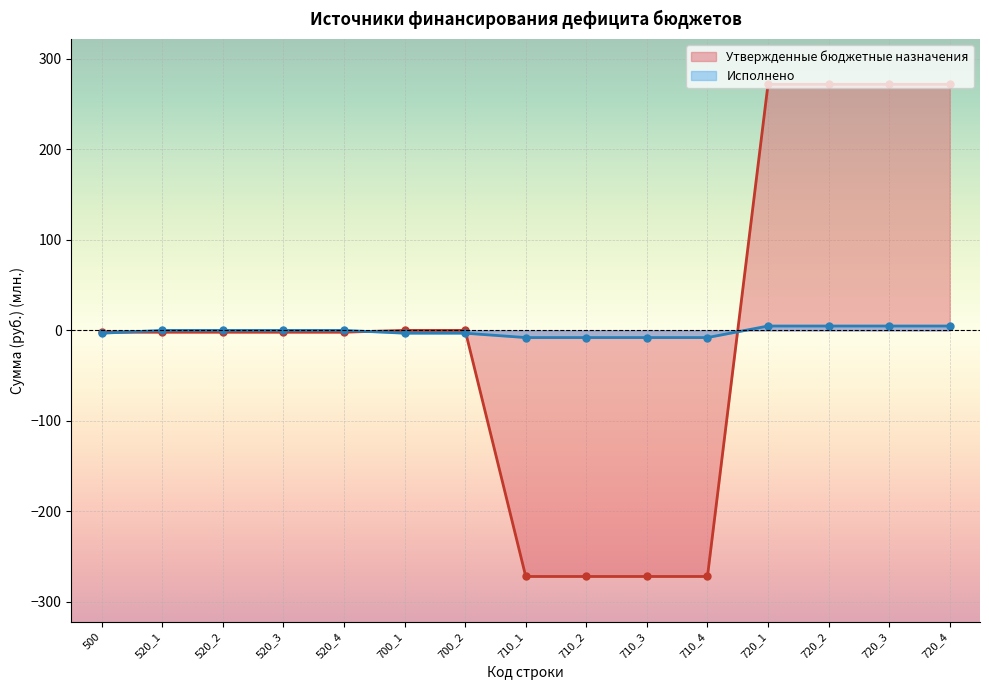

What is the difference between the second highest and second lowest values in the Исполнено series?

12.7